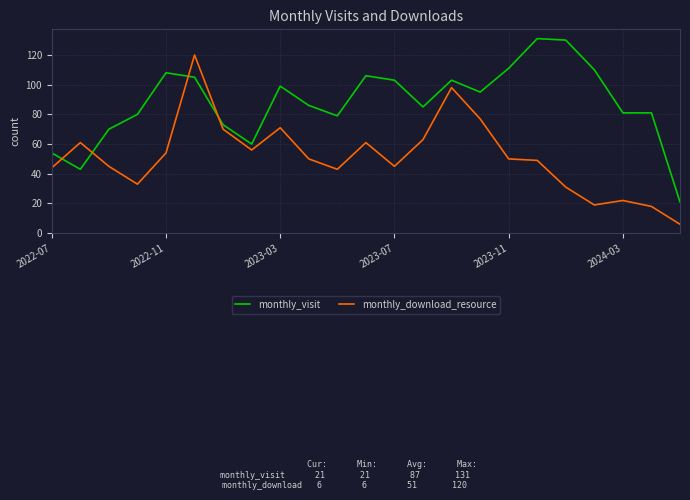

In monthly_download_resource, how many points are higher than both neighbors (excluding endpoints)?

6